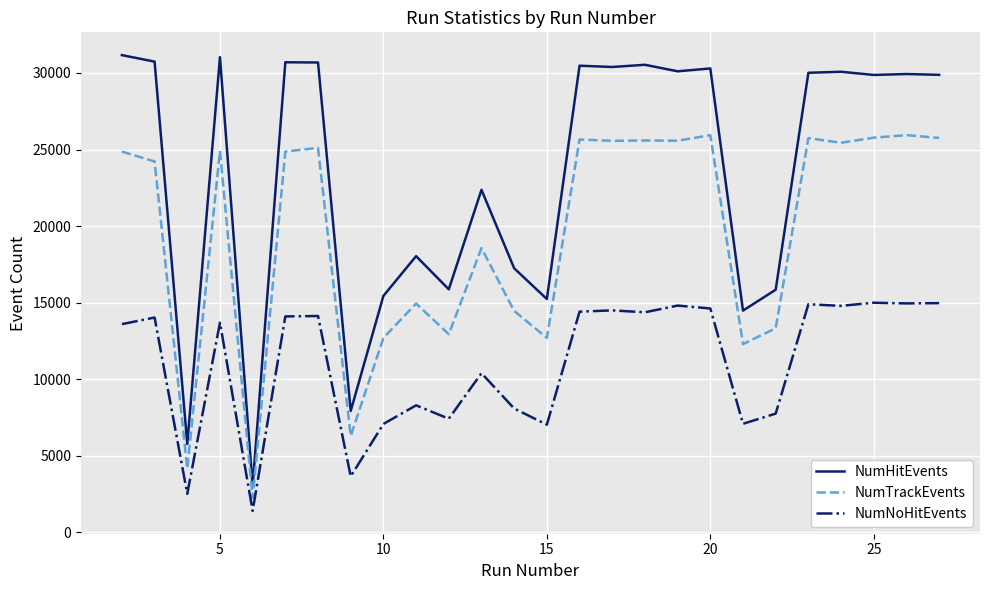

In NumNoHitEvents, how many points are lower than both neighbors (excluding endpoints)?

9